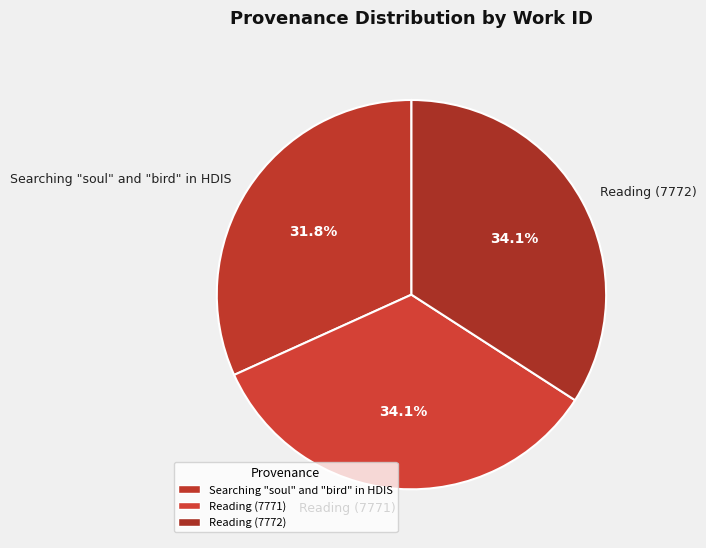

To the nearest percent, what portion does Searching "soul" and "bird" in HDIS represent?

32%